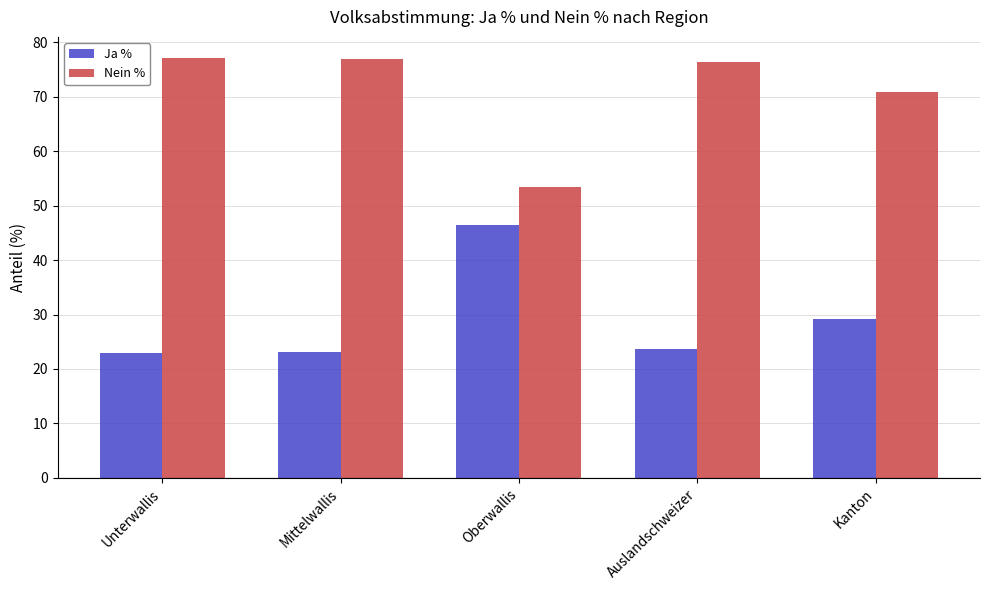

What is the sum of all Ja % values?

145.5